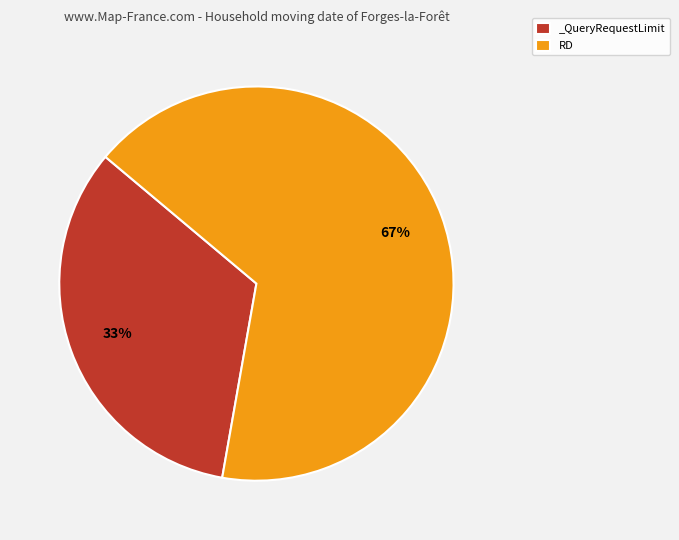

To the nearest percent, what is the combined percentage of RD and _QueryRequestLimit?

100%